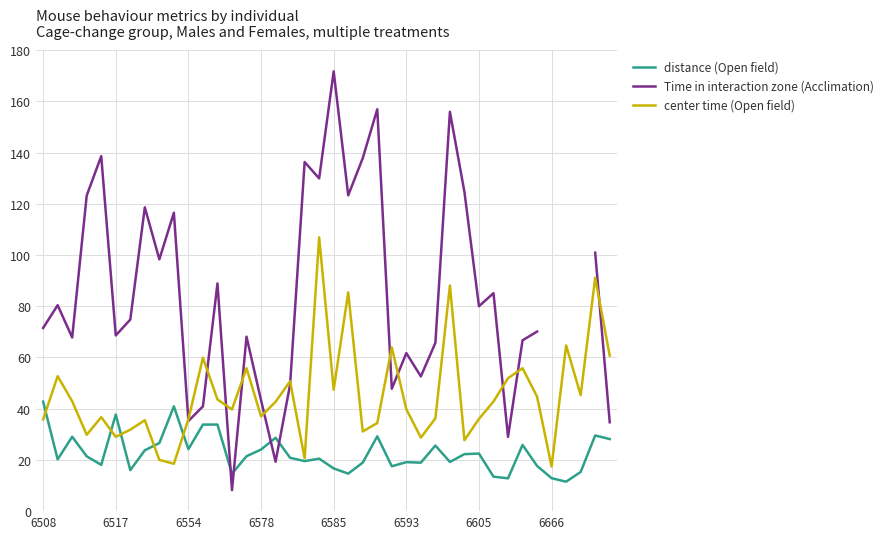

How many data points does each series have?

40